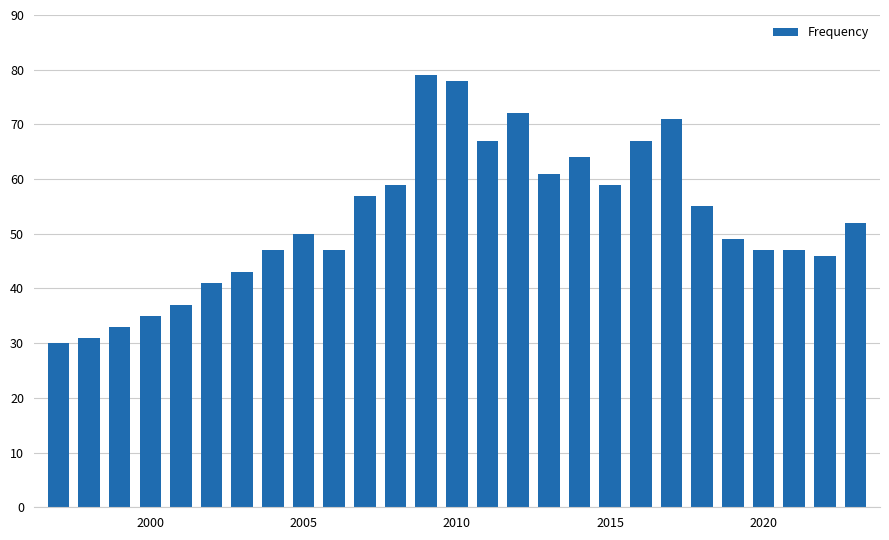

What is the value of the 9th bar from the left?

50